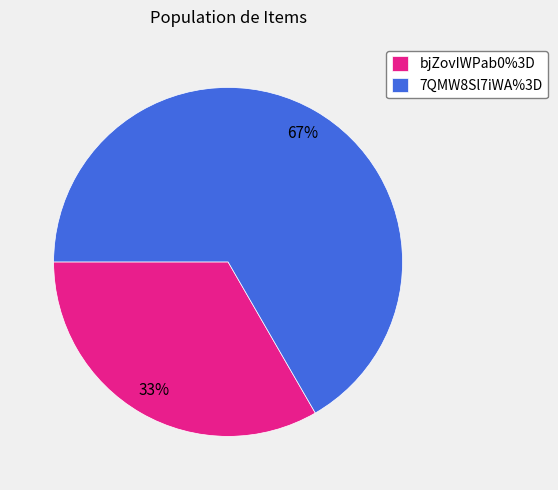

To the nearest percent, what is the average slice percentage?

50%